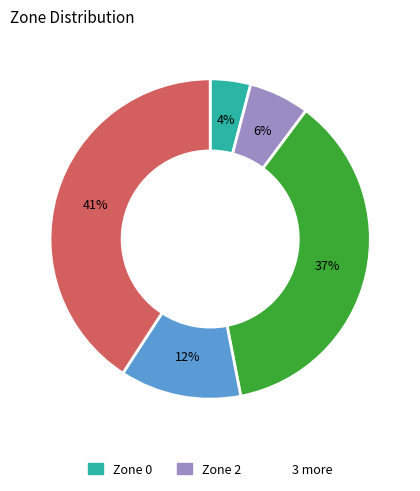

To the nearest percent, what is the average slice percentage?

20%